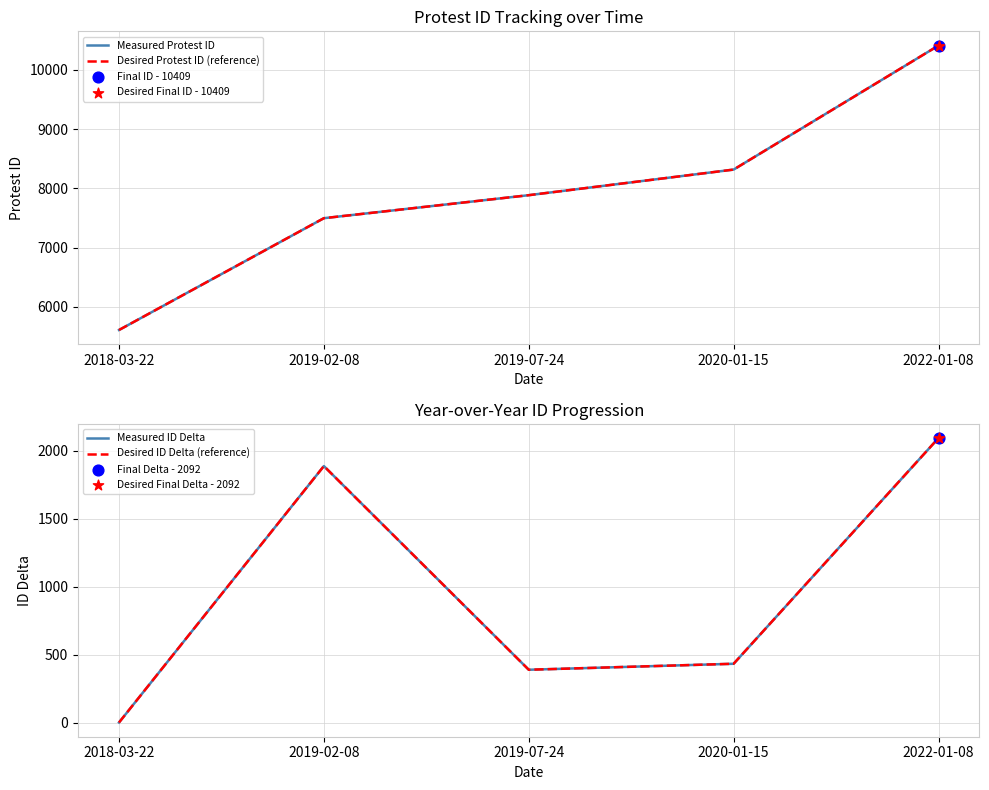

What are all the series names shown in the legend?

Measured Protest ID, Desired Protest ID (reference), Measured ID Delta, Desired ID Delta (reference)